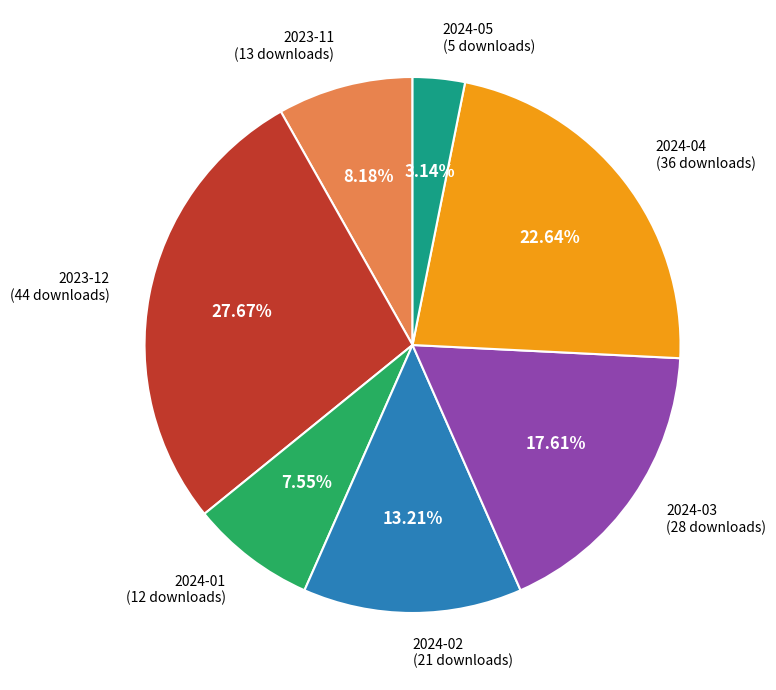

To the nearest percent, what percentage of the pie is 2024-05?

3%